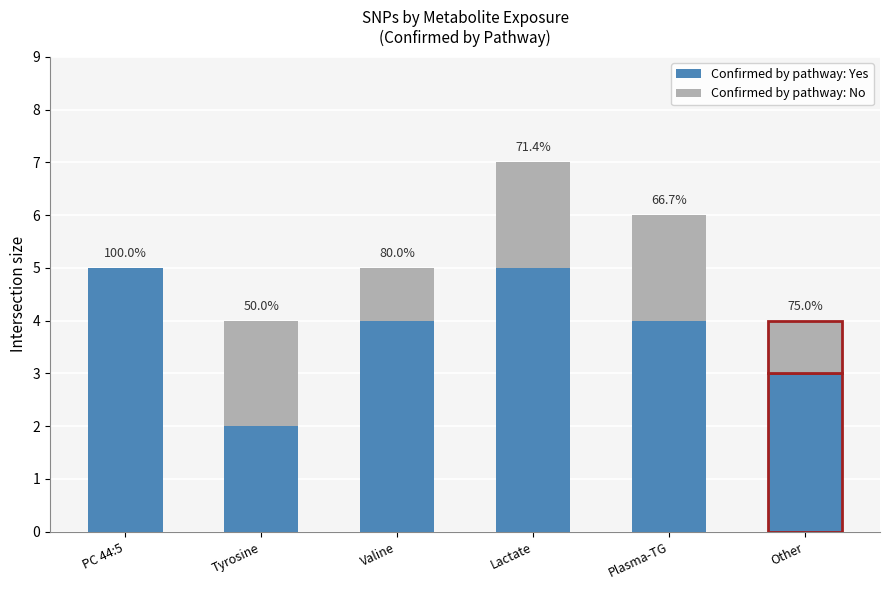

Are the bars grouped side by side (vs. stacked)?

No